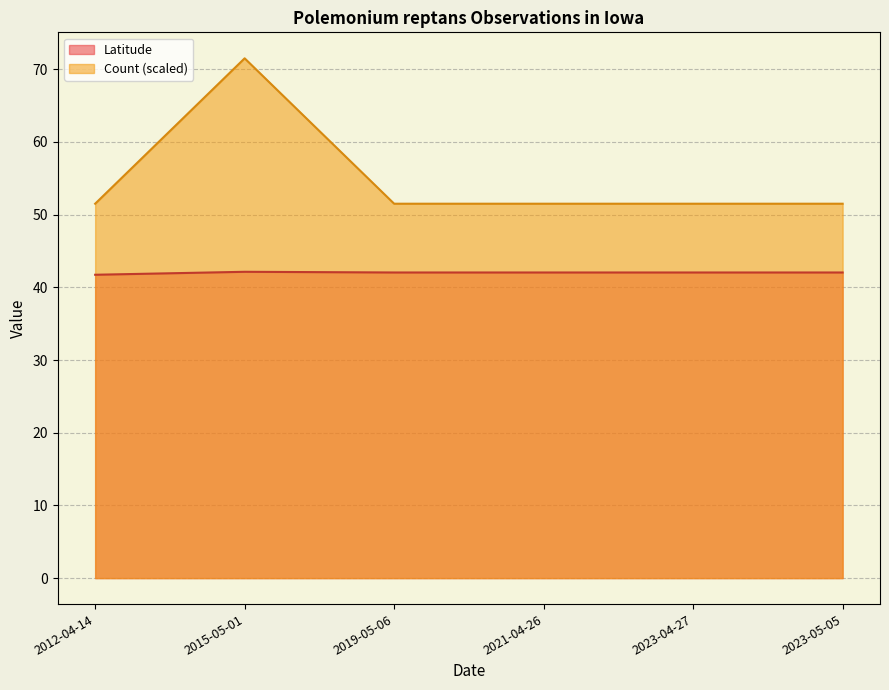

At which category is the sum across all series the highest?

2015-05-01